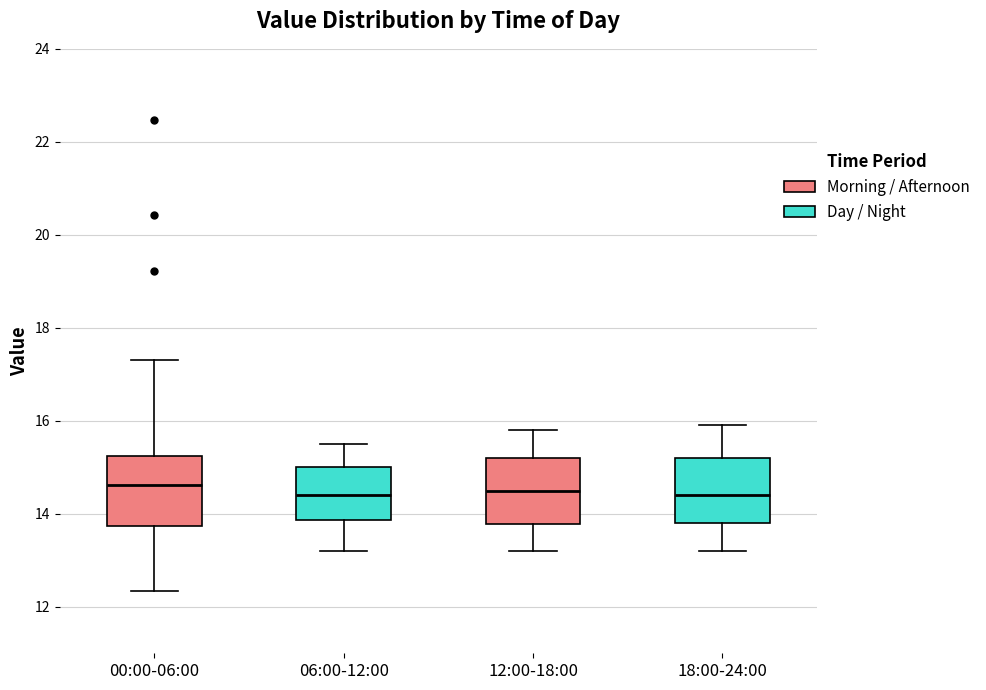

Where does the median line of the box for 06:00-12:00 sit on the y-axis? The values are not printed on the chart, so give them approximately, as read against the axis.

14.4